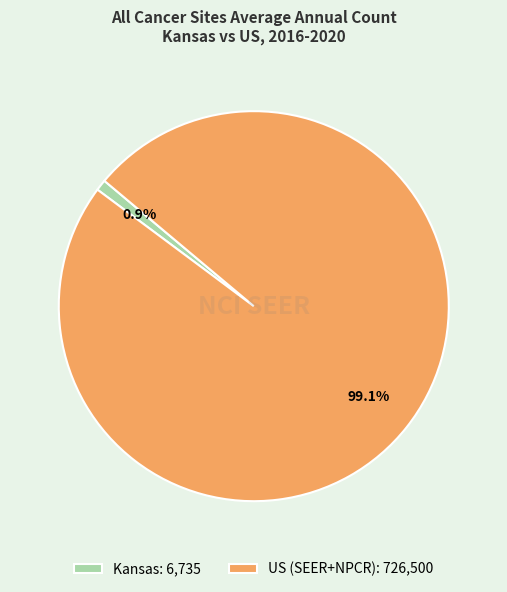

What percentage do Kansas and US (SEER+NPCR) together represent?

100.0%